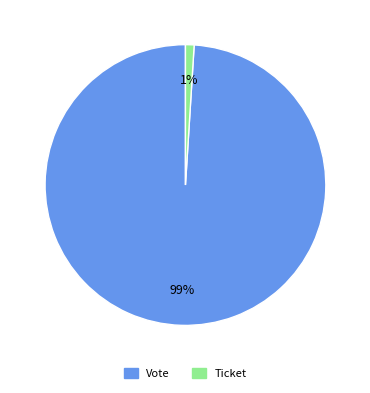

The Ticket slice represents 11% of the pie. True or false?

False